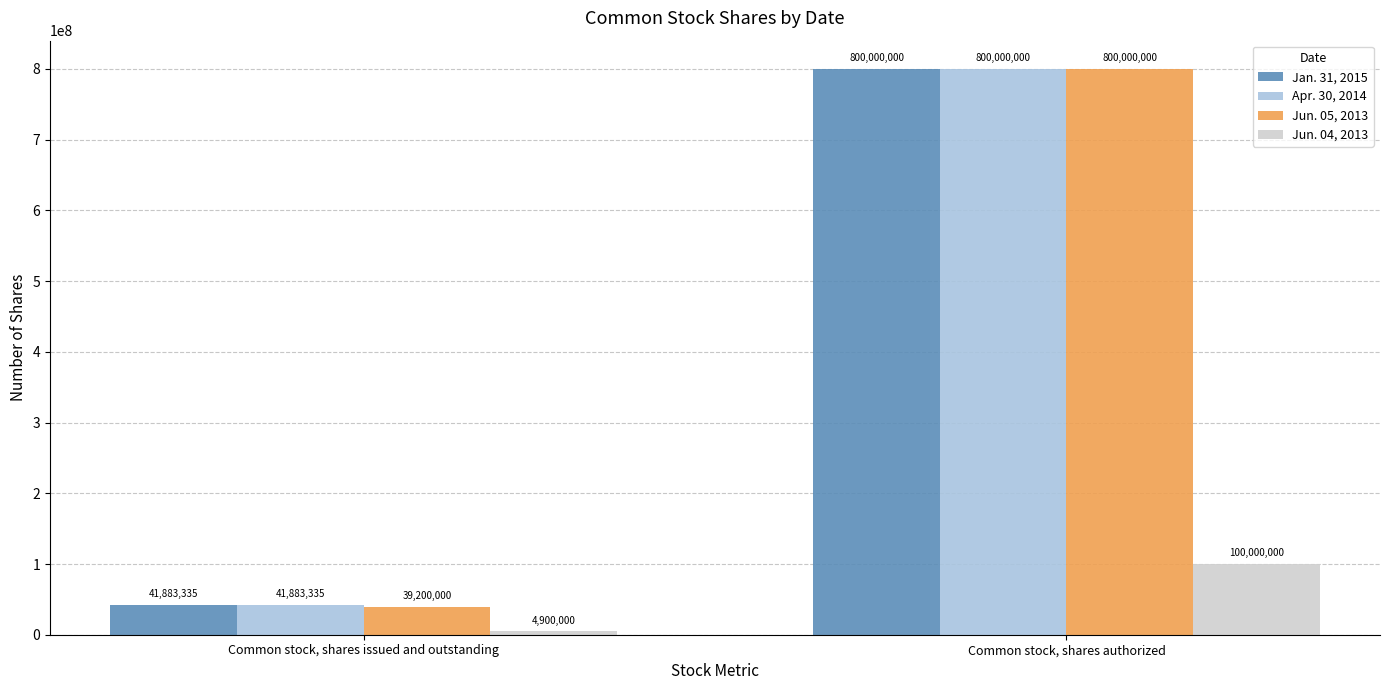

At which category is the sum across all series the highest?

Common stock, shares authorized